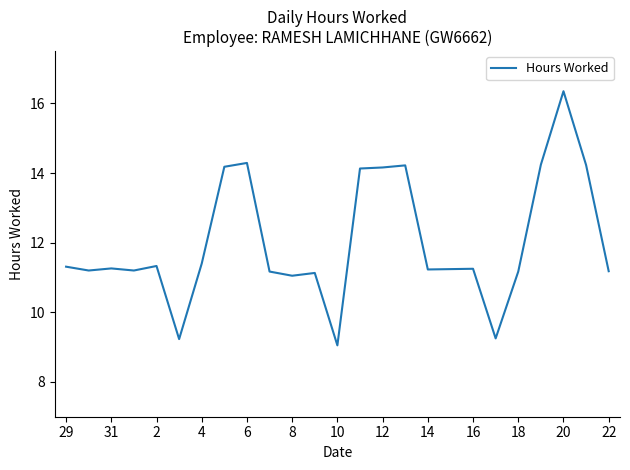

What is the difference between the maximum and minimum values?

7.3